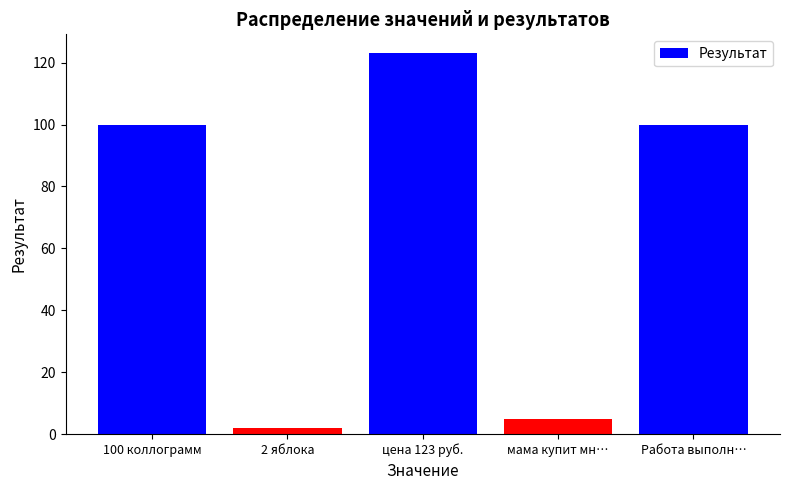

What is the value of the 4th bar from the left?

5